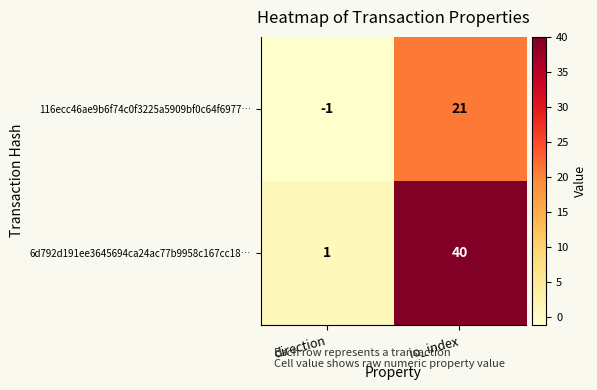

Rank the series at io_index from lowest to highest value.

116ecc46ae9b6f74c0f3225a5909bf0c64f6977…, 6d792d191ee3645694ca24ac77b9958c167cc18…